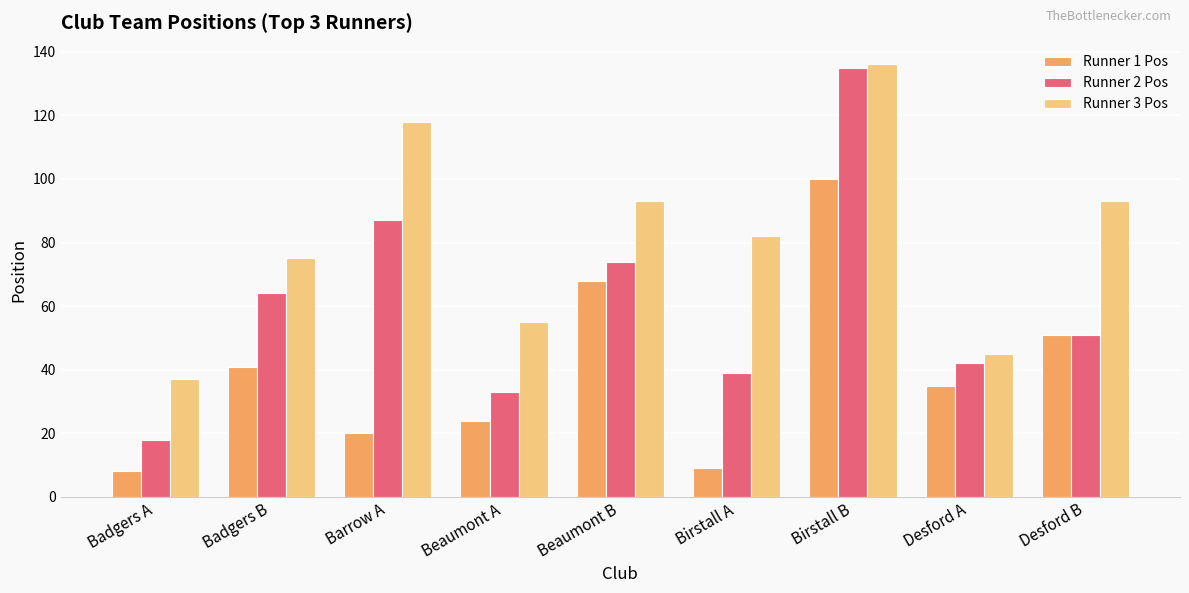

How many data points does each series have?

9